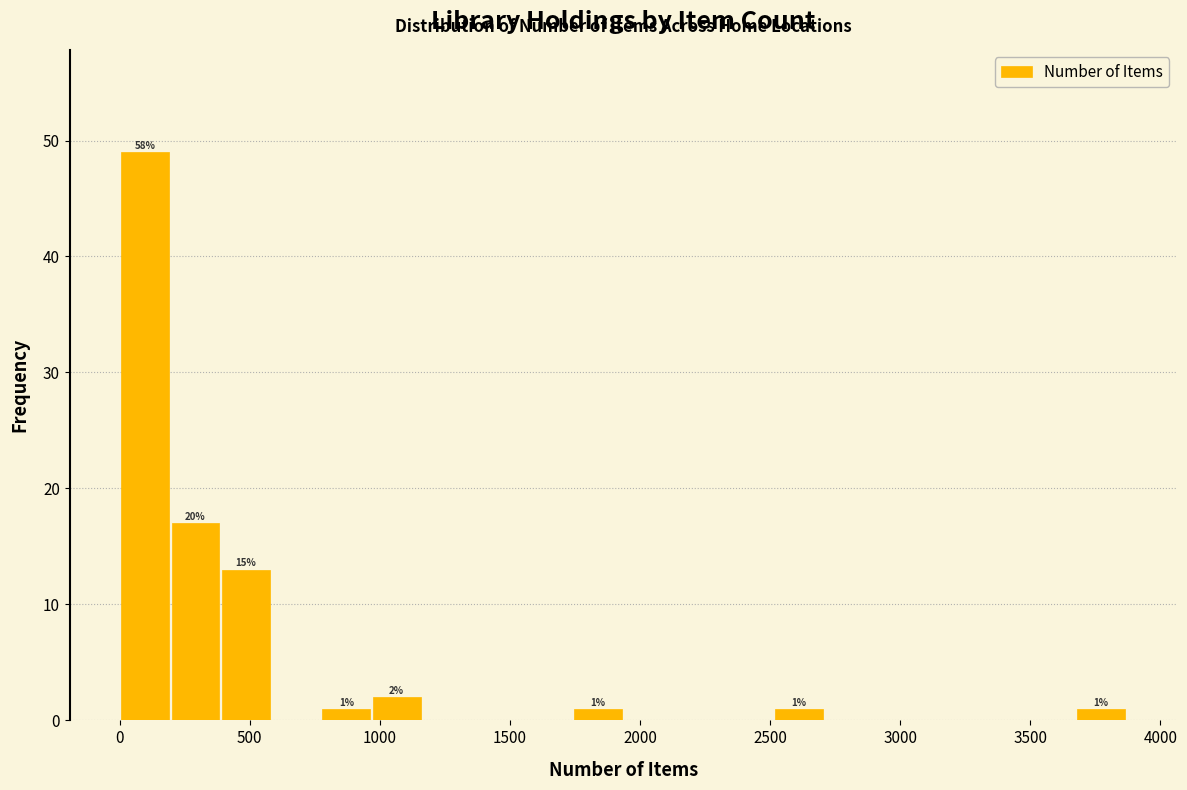

Read against the x-axis, roughly where is the centre of the tallest bar?

100